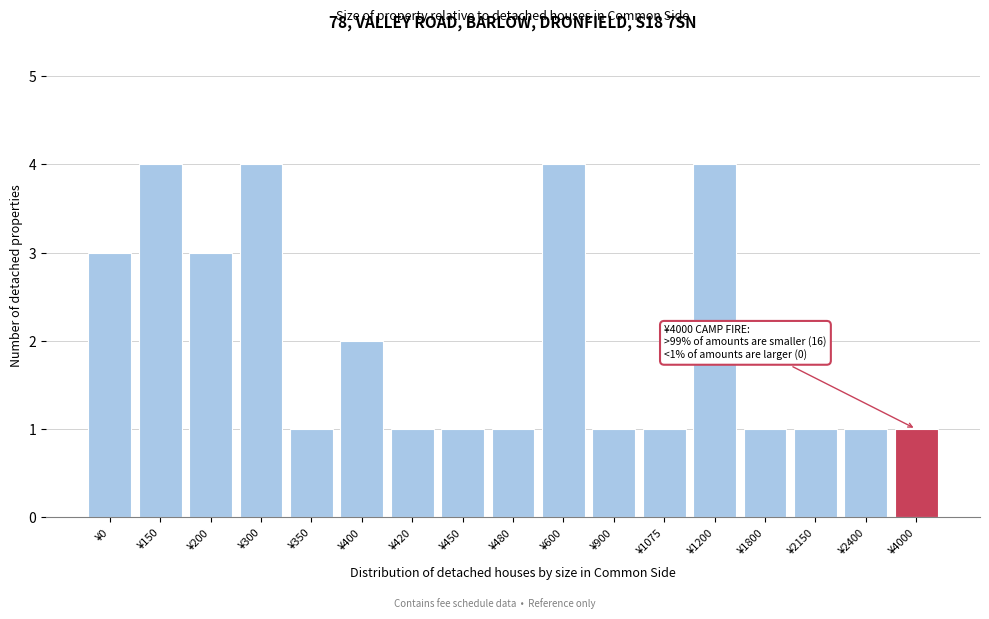

Reading right to left, list all the values displayed in this chart.

1	1	1	1	4	1	1	4	1	1	1	2	1	4	3	4	3